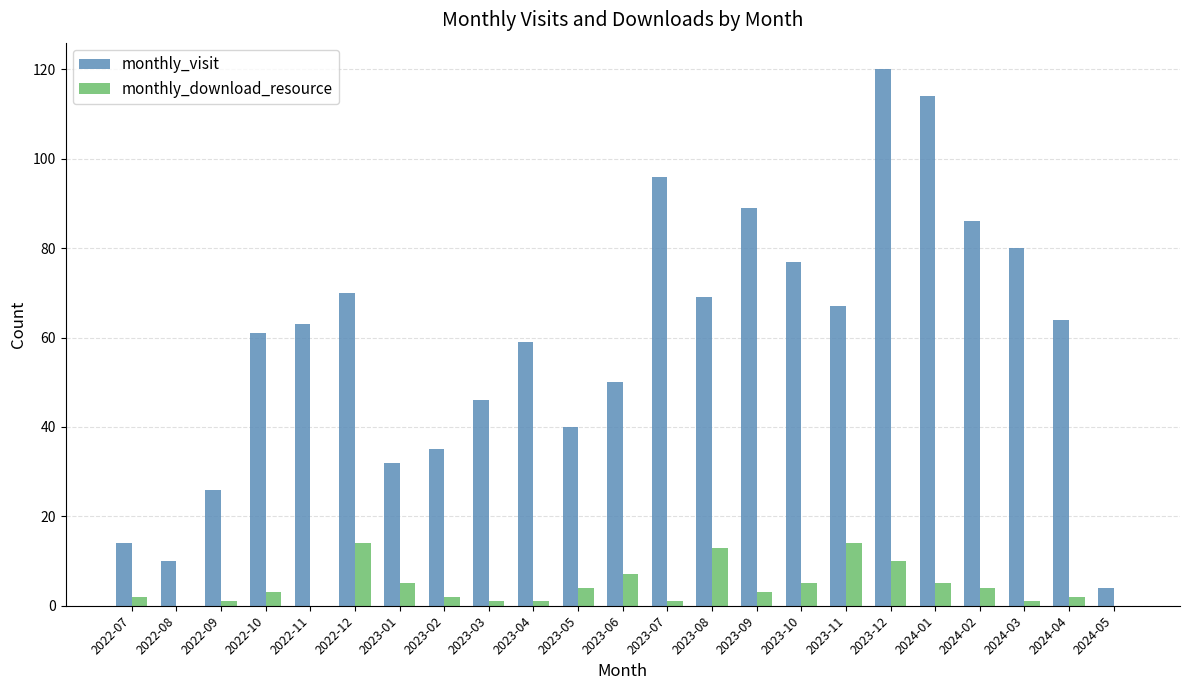

What is the difference between the monthly_download_resource values at 2024-01 and 2023-02?

3